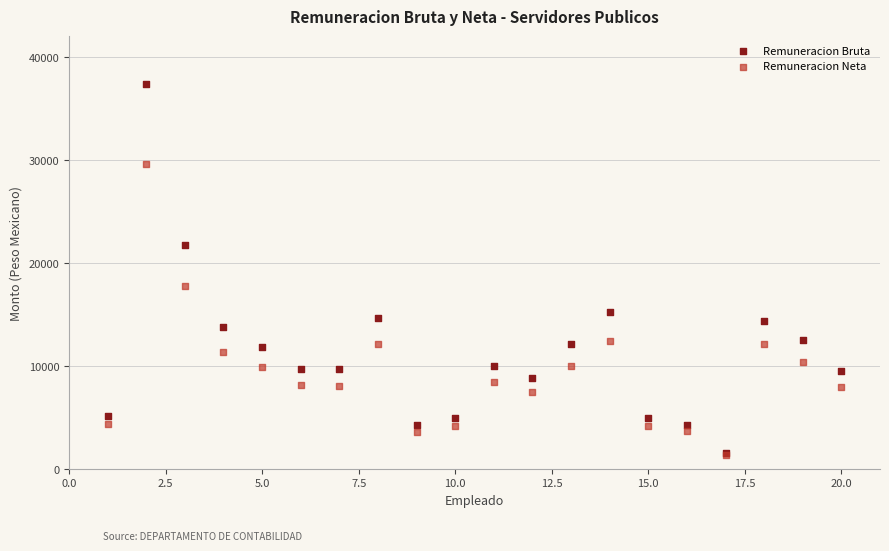

In the Remuneracion Bruta series, what Y value is closest to 19453?

21791.5